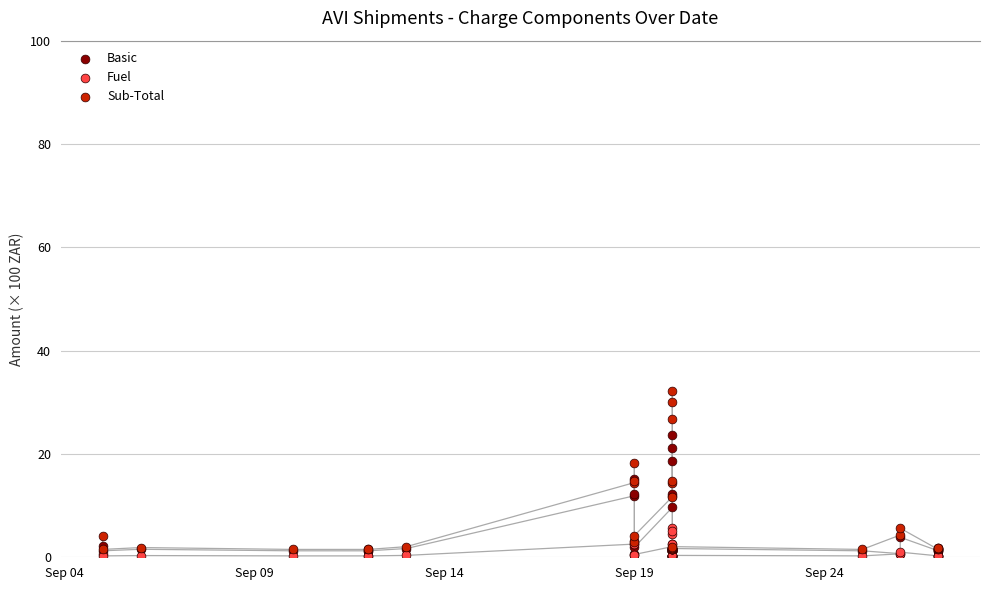

What are all the series names shown in the legend?

Basic, Fuel, Sub-Total